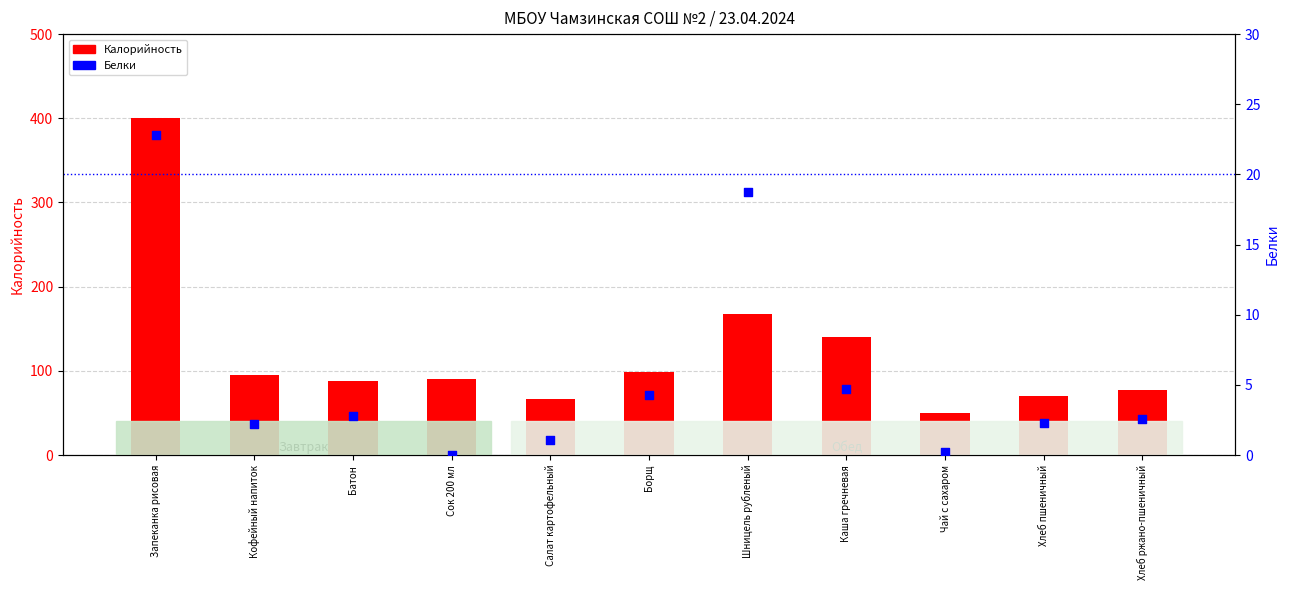

Which series contains the lowest Y value?

Белки